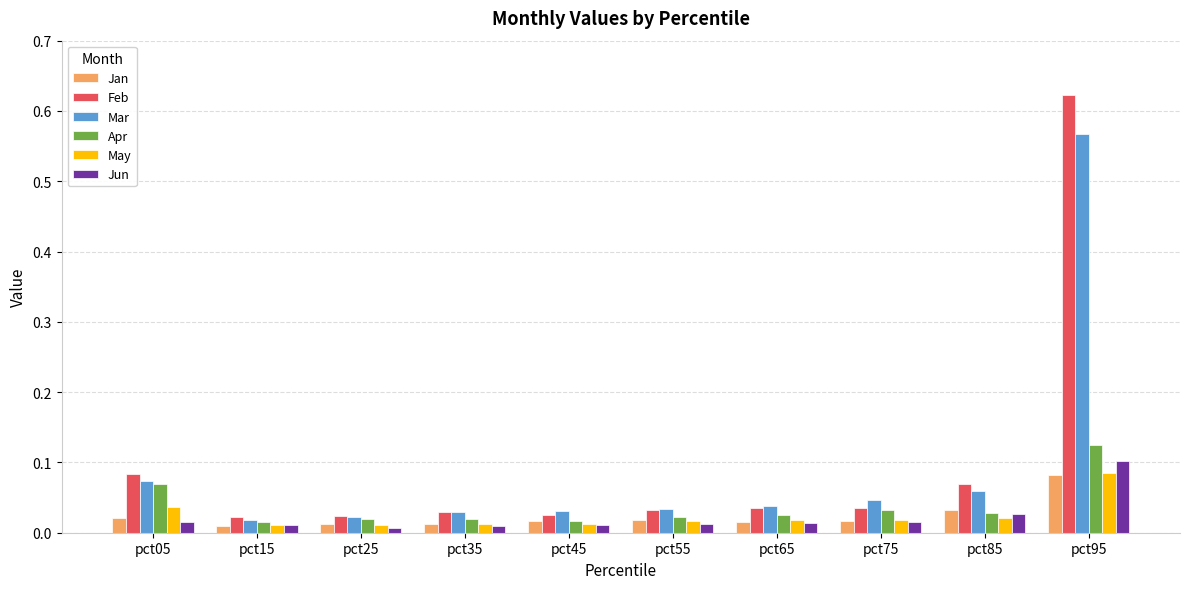

Which series has the largest range (max minus min)?

Feb